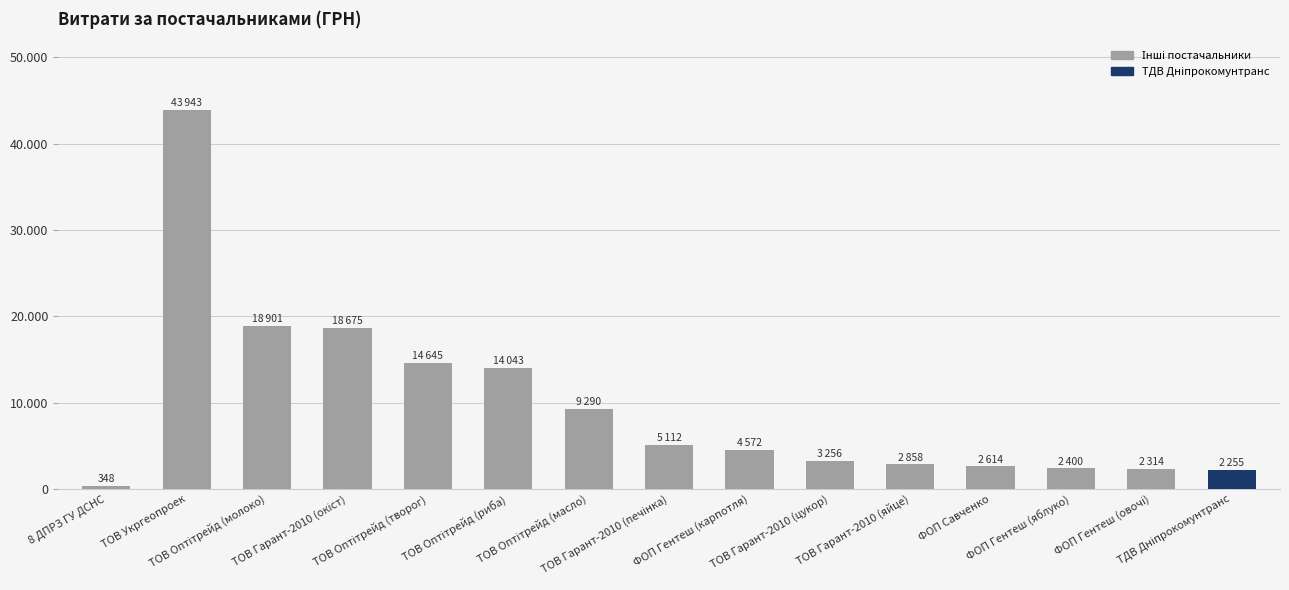

What is the sum of the values at ТОВ Гарант-2010 (цукор) and ТОВ Укргеопроек?

47199.4